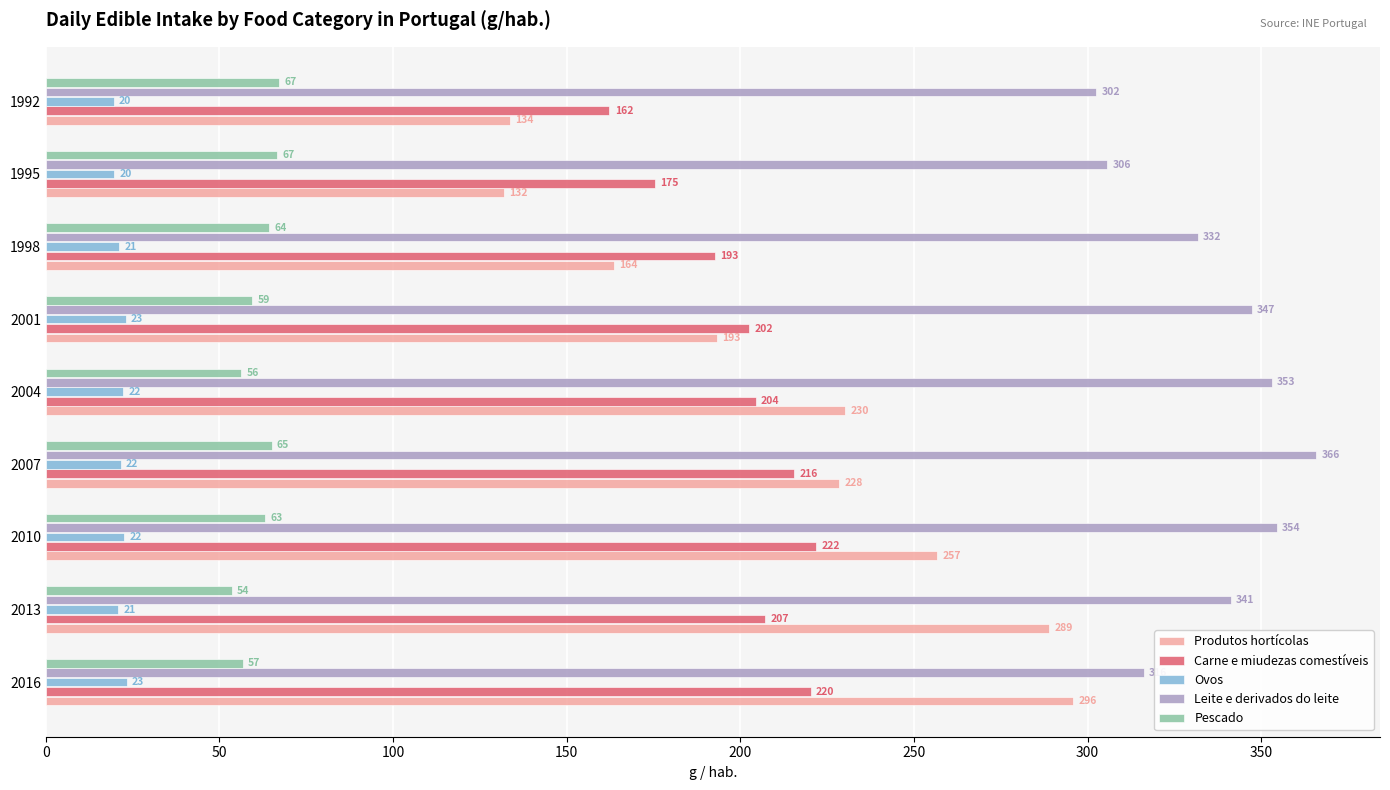

What is the average value of the Leite e derivados do leite series?

335.4